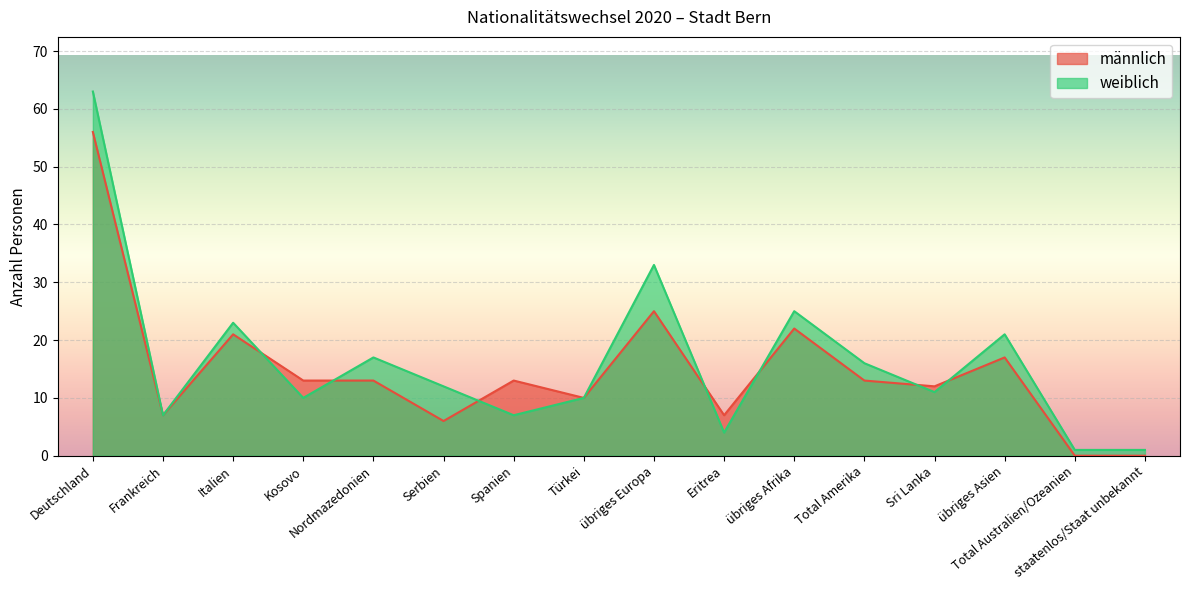

Reading left to right, transcribe all the data shown in this chart.

männlich: Deutschland=56	Frankreich=7	Italien=21	Kosovo=13	Nordmazedonien=13	Serbien=6	Spanien=13	Türkei=10	übriges Europa=25	Eritrea=7	übriges Afrika=22	Total Amerika=13	Sri Lanka=12	übriges Asien=17	Total Australien/Ozeanien=0	staatenlos/Staat unbekannt=0
weiblich: Deutschland=63	Frankreich=7	Italien=23	Kosovo=10	Nordmazedonien=17	Serbien=12	Spanien=7	Türkei=10	übriges Europa=33	Eritrea=4	übriges Afrika=25	Total Amerika=16	Sri Lanka=11	übriges Asien=21	Total Australien/Ozeanien=1	staatenlos/Staat unbekannt=1